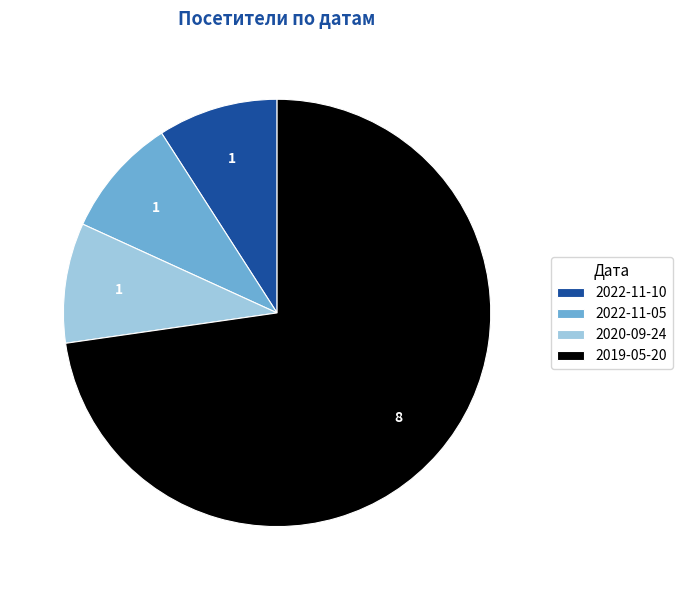

Count the number of slices in the pie.

4